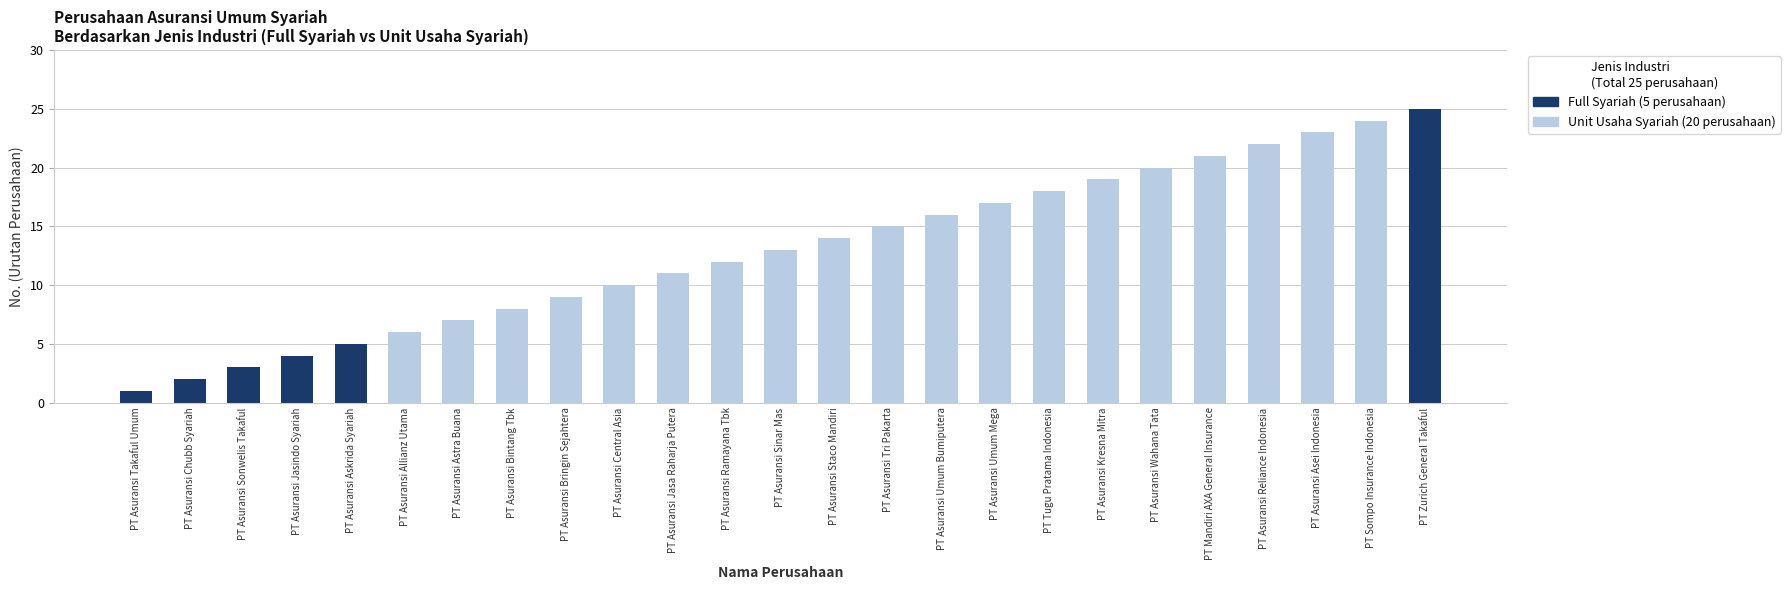

Reading left to right, extract all data points from this chart.

Unit Usaha Syariah: PT Asuransi Takaful Umum=0	PT Asuransi Chubb Syariah=0	PT Asuransi Sonwelis Takaful=0	PT Asuransi Jasindo Syariah=0	PT Asuransi Askrida Syariah=0	PT Asuransi Allianz Utama=6	PT Asuransi Astra Buana=7	PT Asuransi Bintang Tbk=8	PT Asuransi Bringin Sejahtera=9	PT Asuransi Central Asia=10	PT Asuransi Jasa Raharja Putera=11	PT Asuransi Ramayana Tbk=12	PT Asuransi Sinar Mas=13	PT Asuransi Staco Mandiri=14	PT Asuransi Tri Pakarta=15	PT Asuransi Umum Bumiputera=16	PT Asuransi Umum Mega=17	PT Tugu Pratama Indonesia=18	PT Asuransi Kresna Mitra=19	PT Asuransi Wahana Tata=20	PT Mandiri AXA General Insurance=21	PT Asuransi Reliance Indonesia=22	PT Asuransi Asei Indonesia=23	PT Sompo Insurance Indonesia=24	PT Zurich General Takaful=0
Full Syariah: PT Asuransi Takaful Umum=1	PT Asuransi Chubb Syariah=2	PT Asuransi Sonwelis Takaful=3	PT Asuransi Jasindo Syariah=4	PT Asuransi Askrida Syariah=5	PT Asuransi Allianz Utama=0	PT Asuransi Astra Buana=0	PT Asuransi Bintang Tbk=0	PT Asuransi Bringin Sejahtera=0	PT Asuransi Central Asia=0	PT Asuransi Jasa Raharja Putera=0	PT Asuransi Ramayana Tbk=0	PT Asuransi Sinar Mas=0	PT Asuransi Staco Mandiri=0	PT Asuransi Tri Pakarta=0	PT Asuransi Umum Bumiputera=0	PT Asuransi Umum Mega=0	PT Tugu Pratama Indonesia=0	PT Asuransi Kresna Mitra=0	PT Asuransi Wahana Tata=0	PT Mandiri AXA General Insurance=0	PT Asuransi Reliance Indonesia=0	PT Asuransi Asei Indonesia=0	PT Sompo Insurance Indonesia=0	PT Zurich General Takaful=25